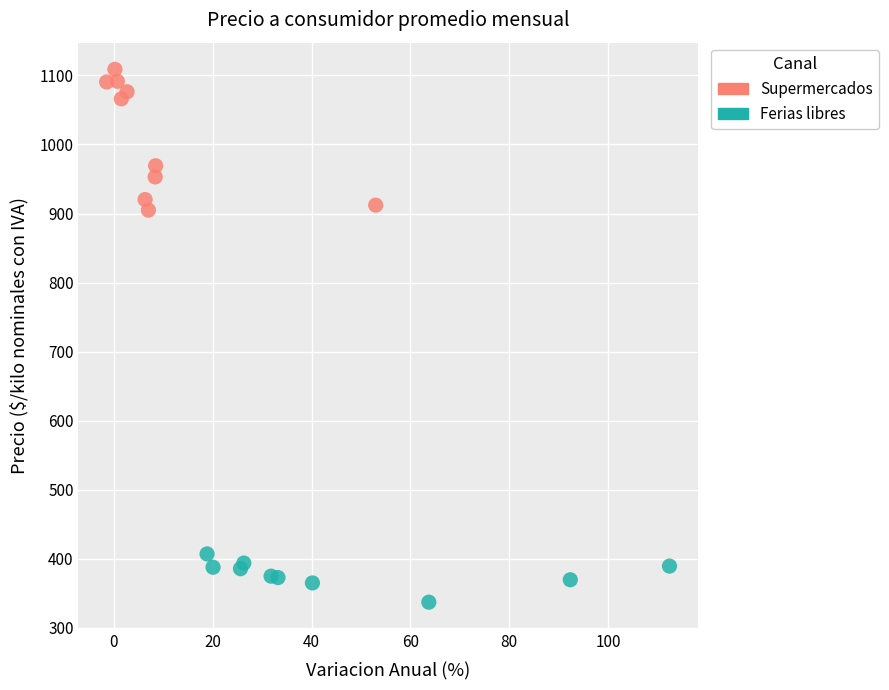

Which series contains the lowest Y value?

Ferias libres